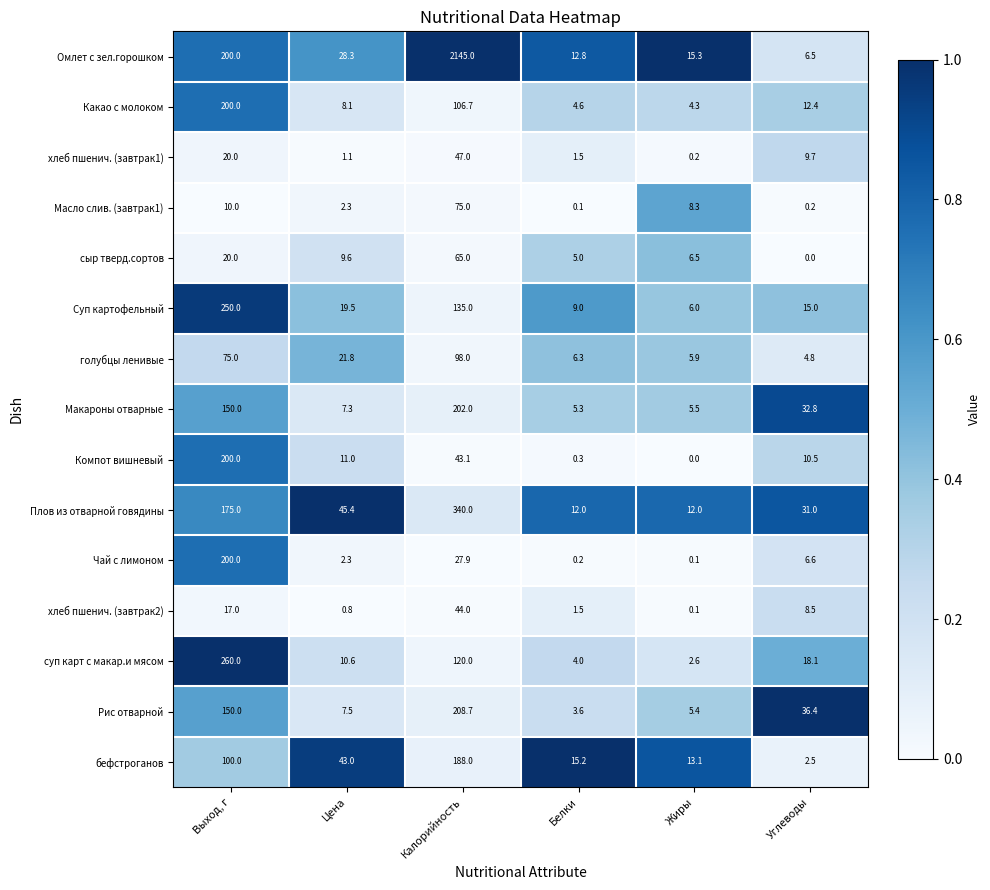

The value of Рис отварной at Выход, г is 269.2. True or false?

False